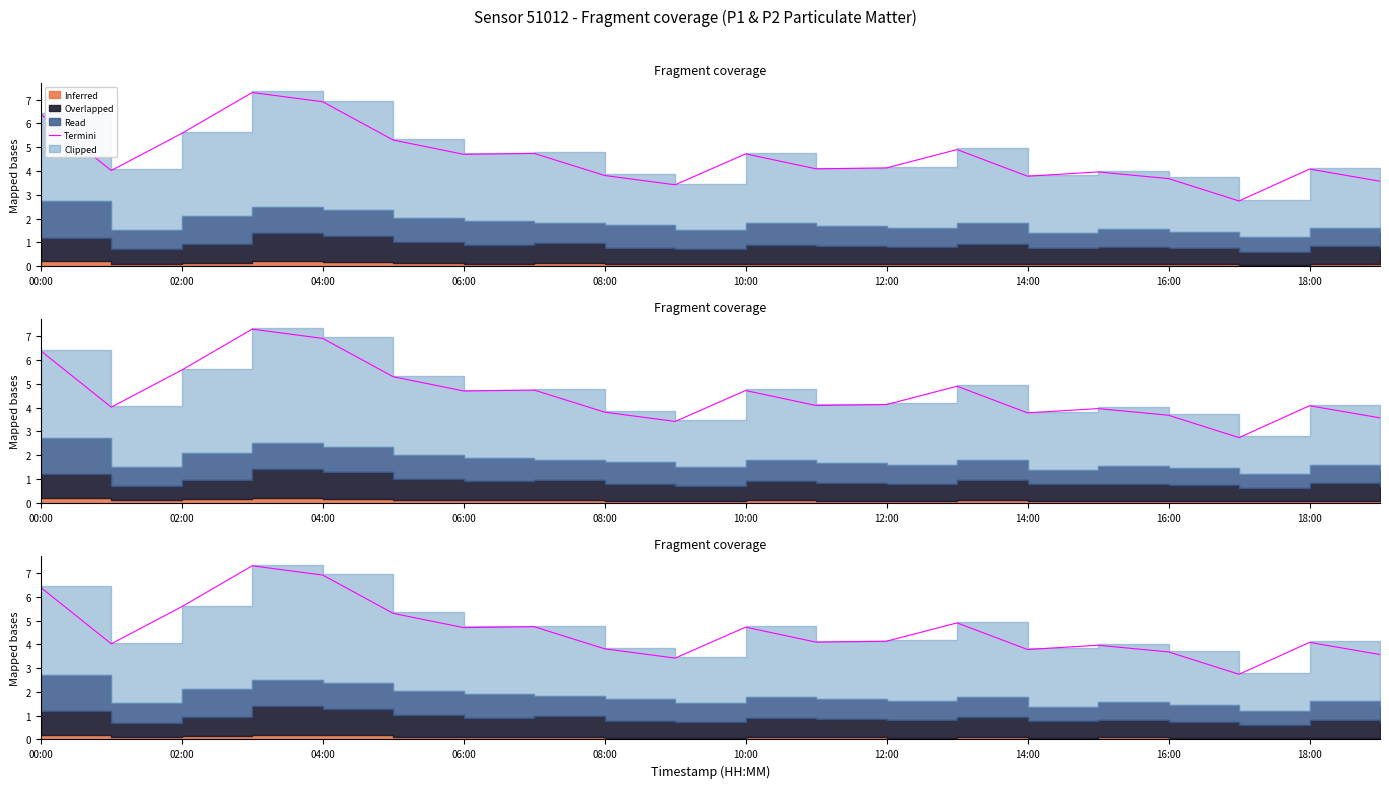

Where is the data nearest to the value 5?

13